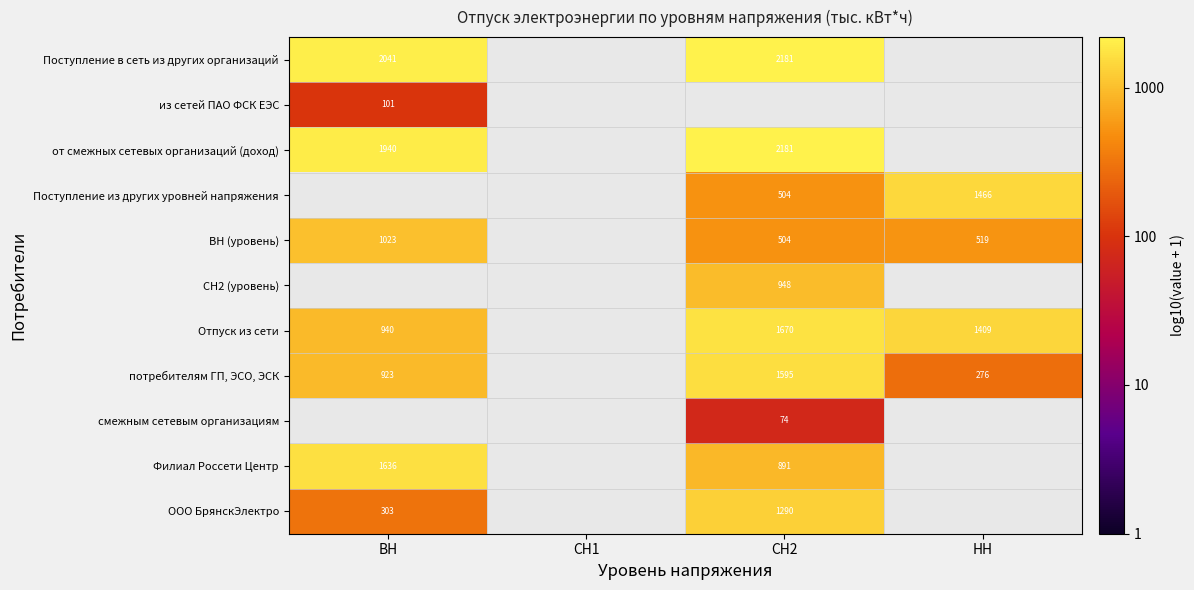

Which series changed the most between СН2 and НН?

потребителям ГП, ЭСО, ЭСК